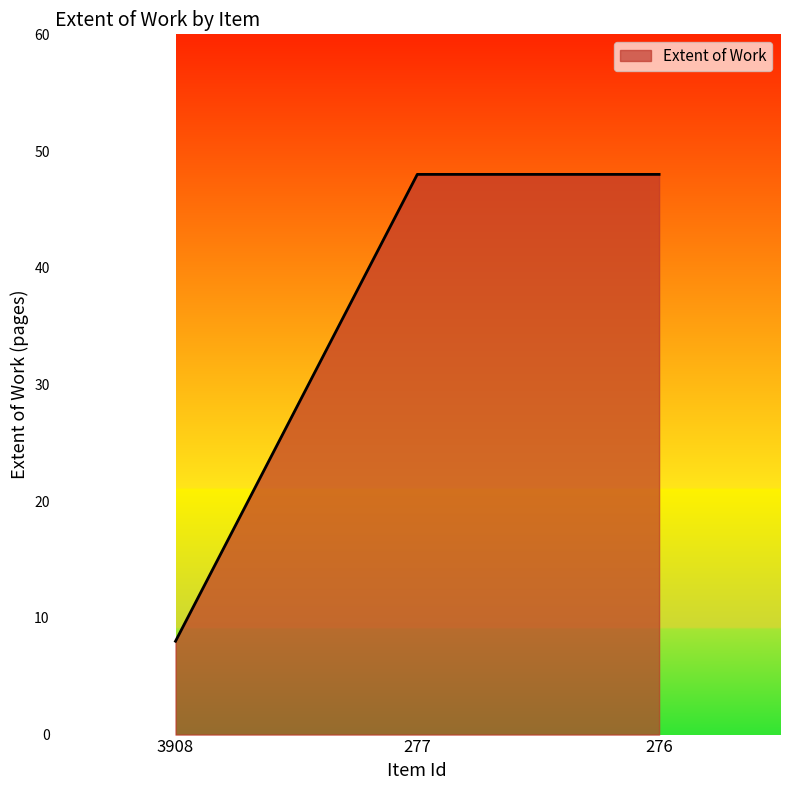

The value at 277 is 75. True or false?

False